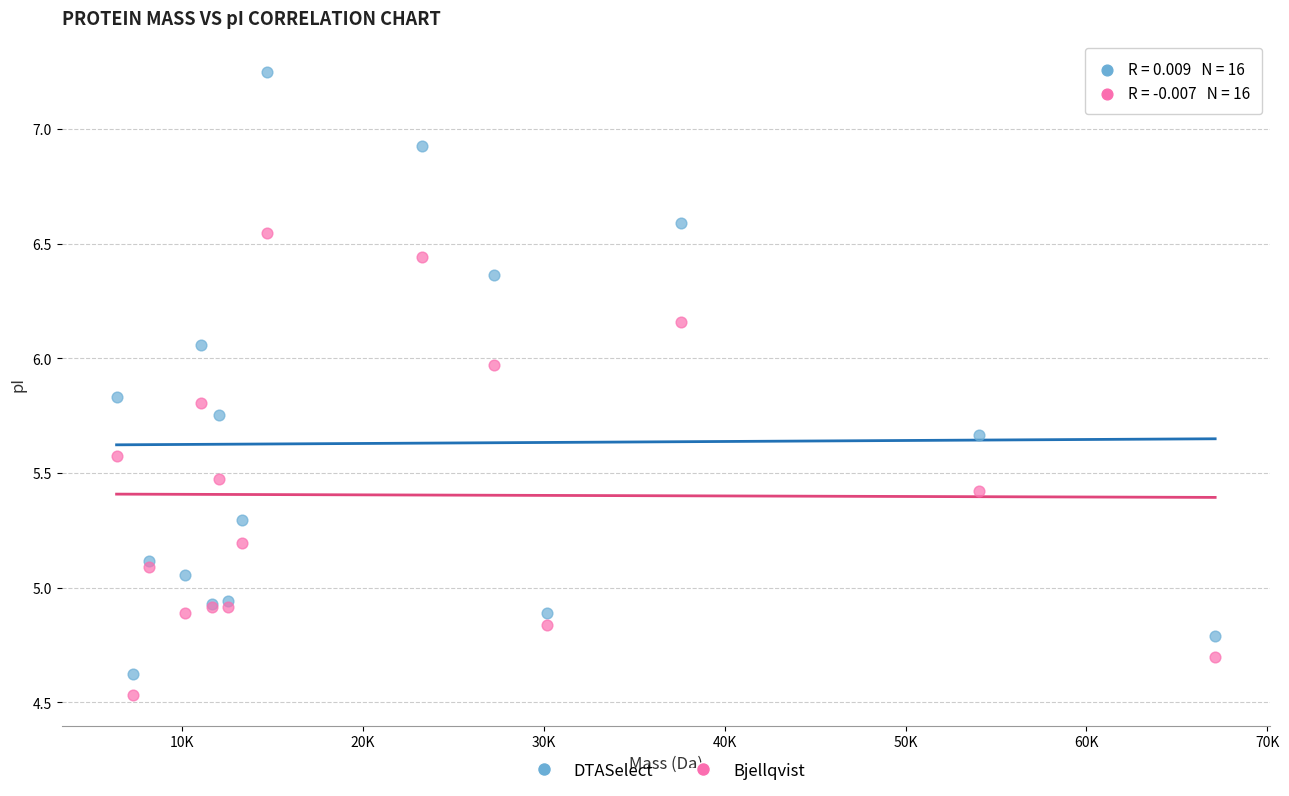

Which series contains the highest Y value?

DTASelect